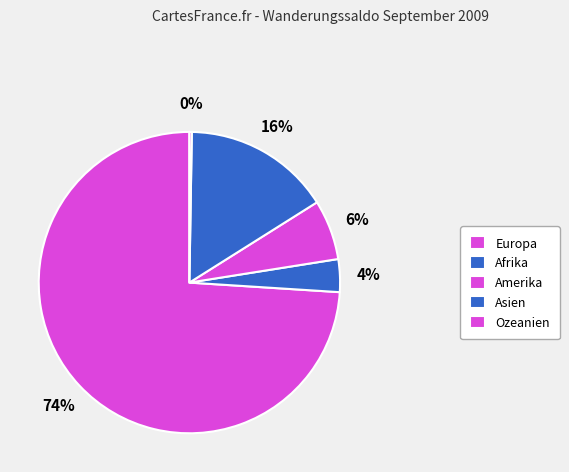

Is there a majority slice in this chart?

Yes